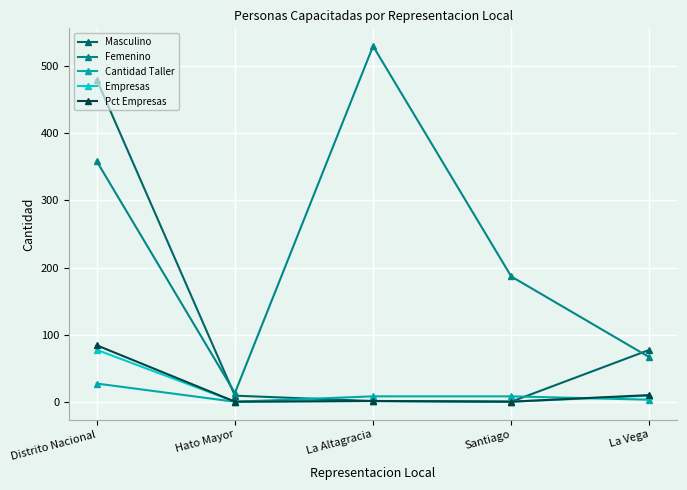

What value does the Empresas series have at Distrito Nacional?

78.0